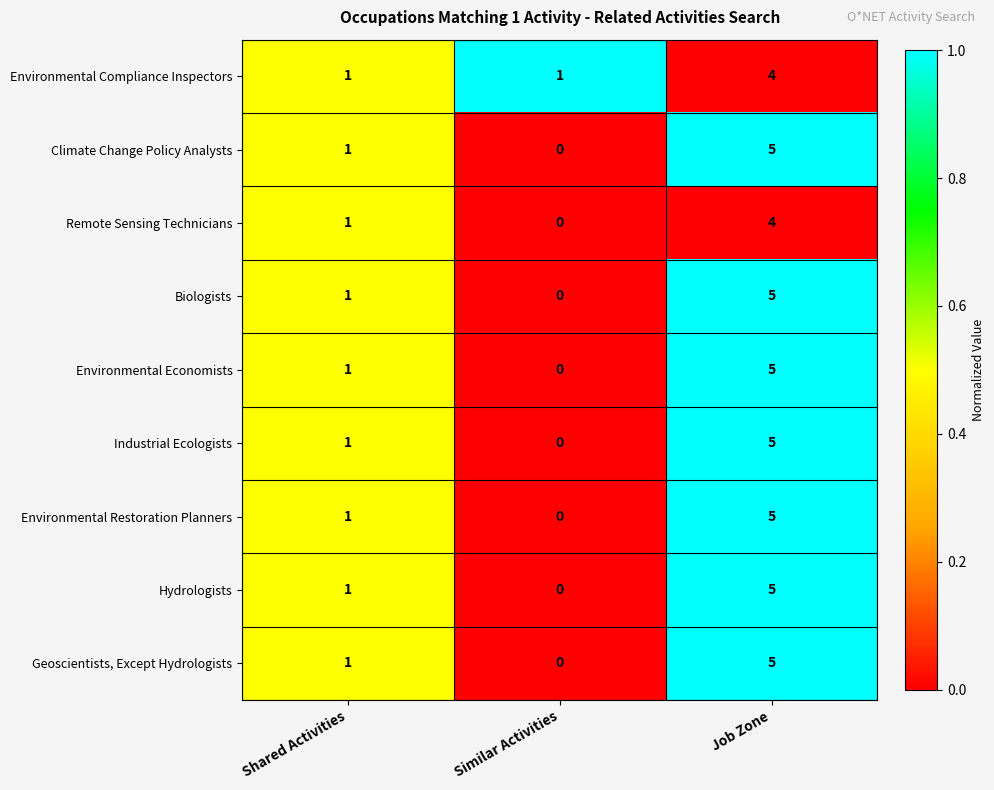

What is the sum of the Geoscientists, Except Hydrologists values at Job Zone and Shared Activities?

6